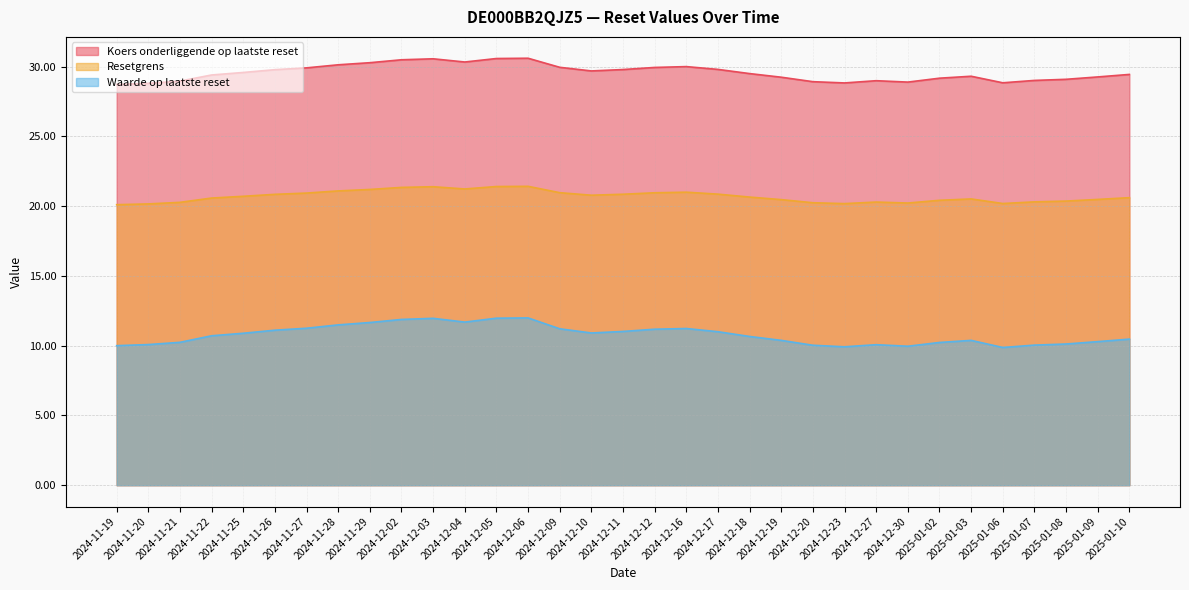

Which series has the largest total across all categories?

Koers onderliggende op laatste reset